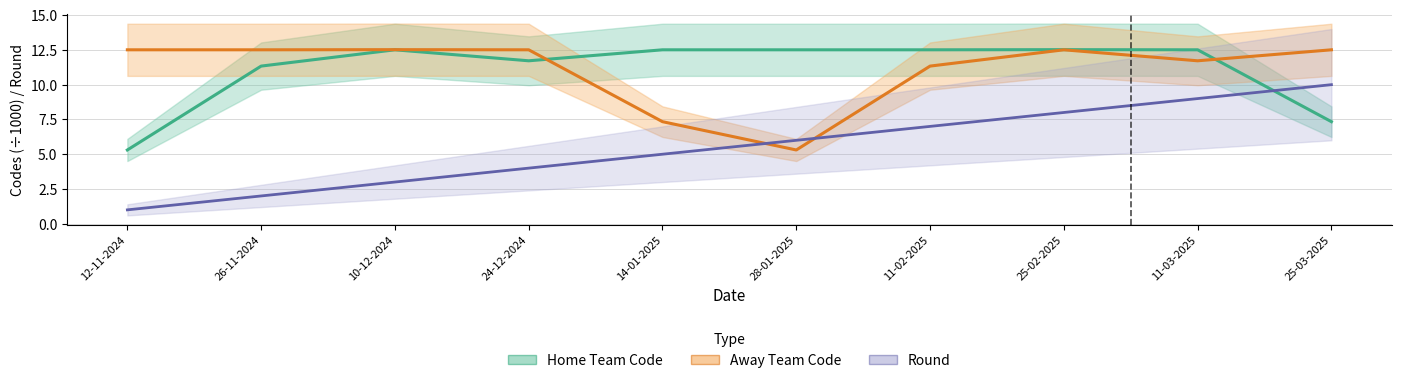

What are all the series names shown in the legend?

Home Team Code, Away Team Code, Round